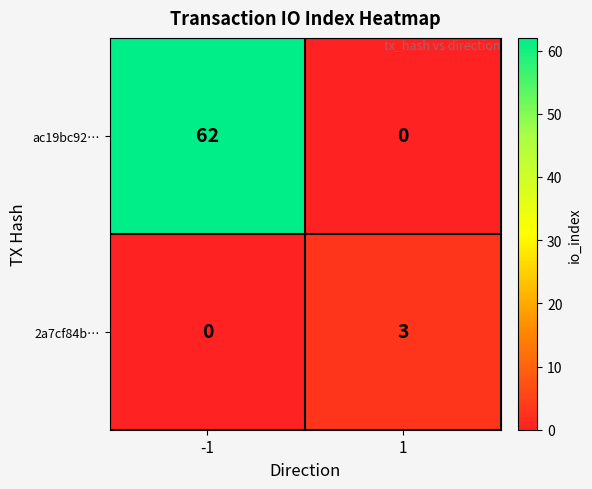

The value of 2a7cf84b… at -1 is 1. True or false?

False